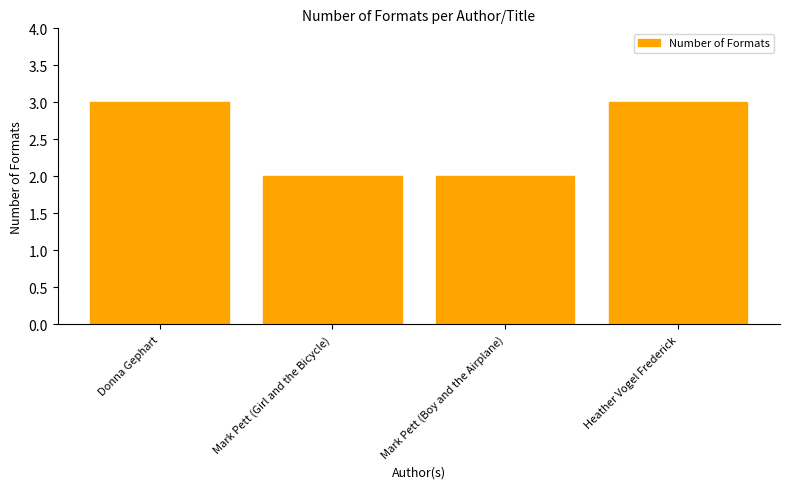

How many distinct data groups are displayed?

1